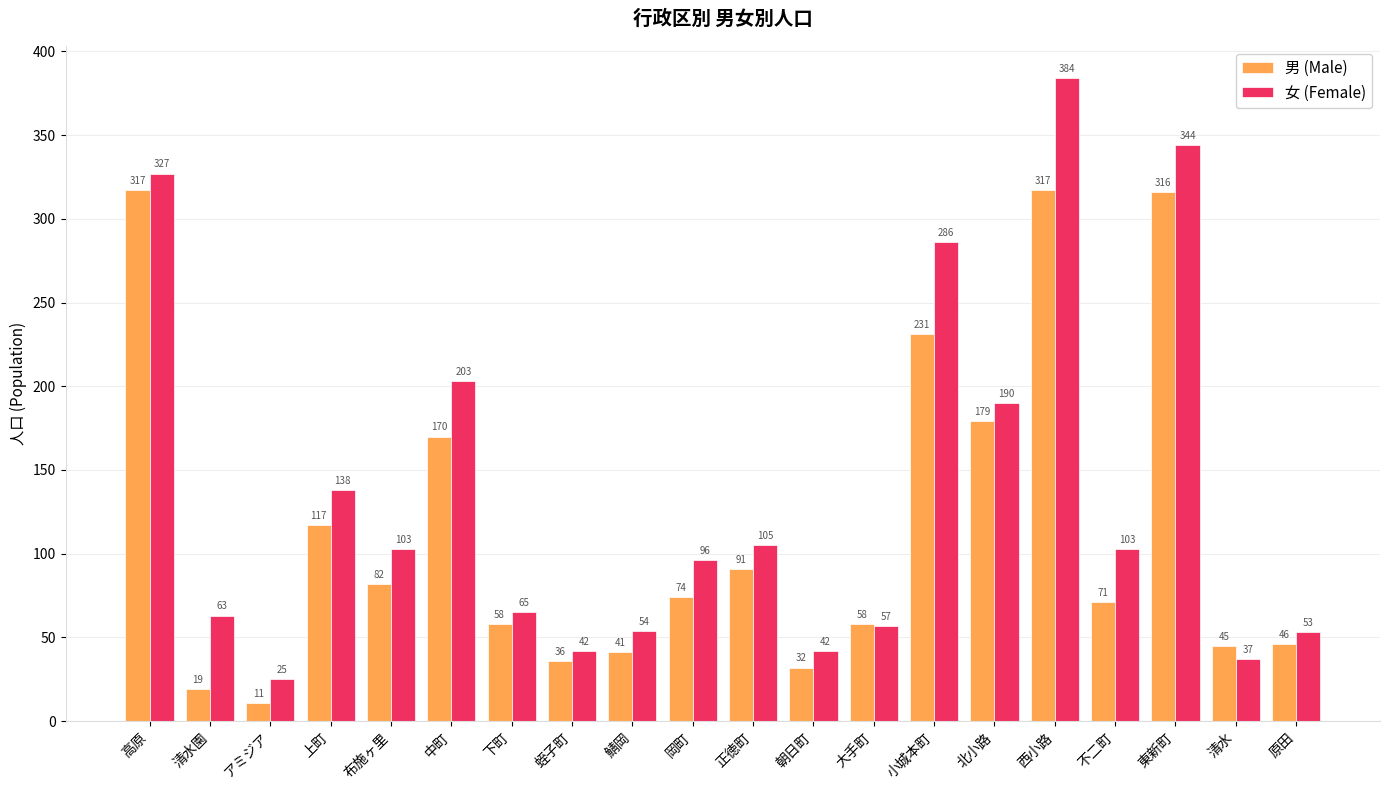

Does the chart contain stacked bars?

No